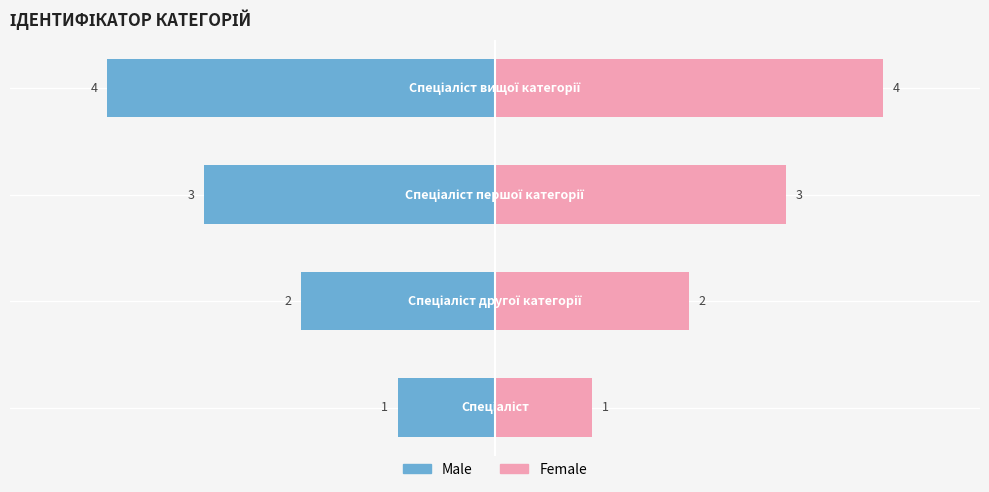

What is the difference between the second highest and minimum values in the Female series?

2